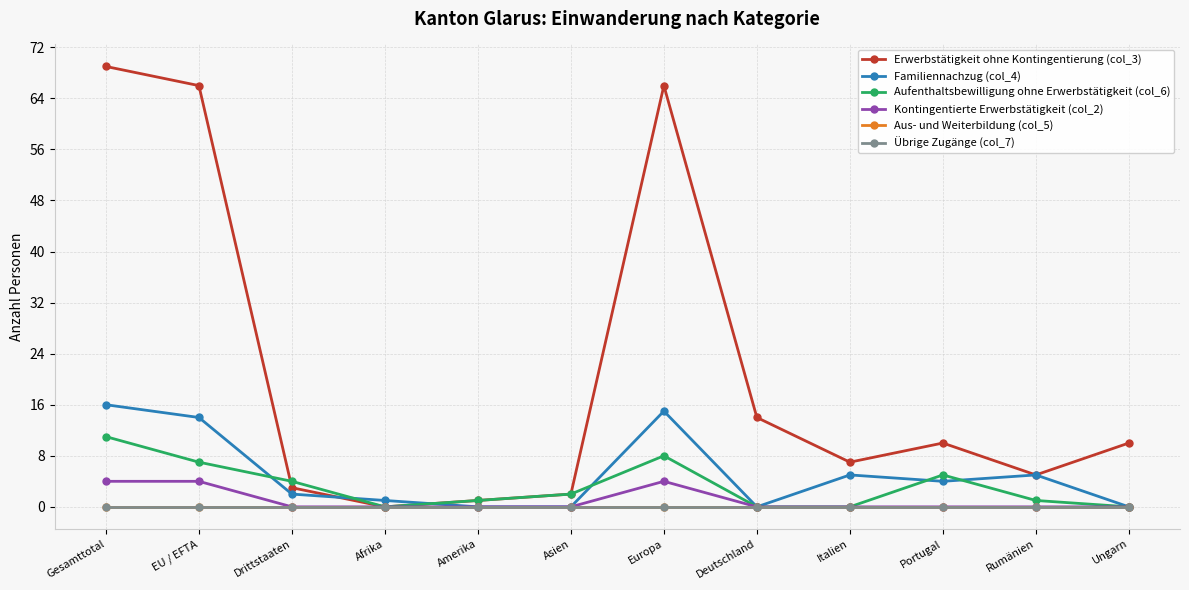

Between Amerika and Asien, which series saw the biggest shift?

Erwerbstätigkeit ohne Kontingentierung (col_3)